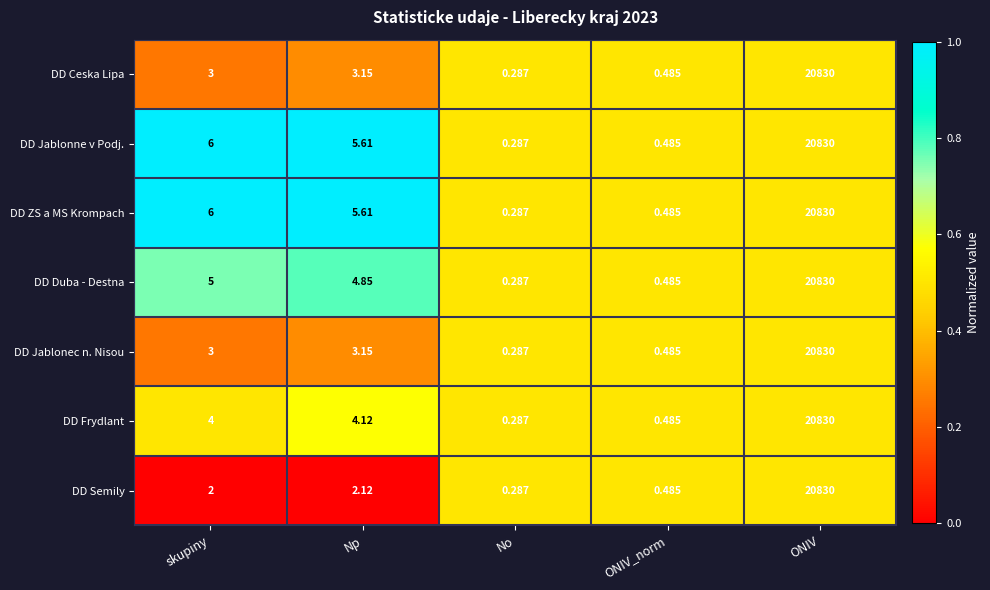

Between Np and ONIV, which series saw the biggest shift?

DD Semily